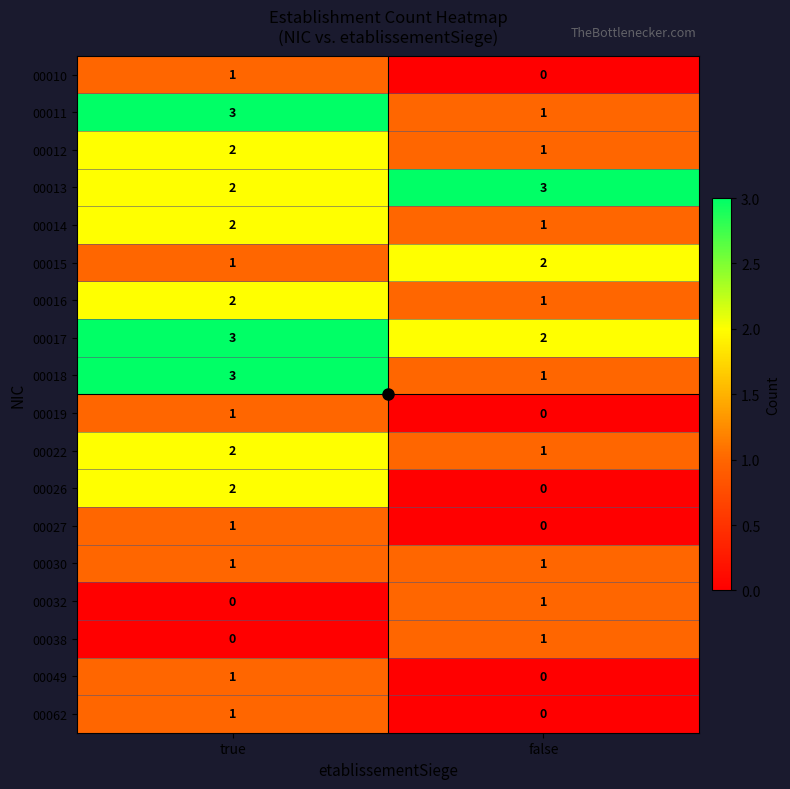

At which category is the sum across all series the highest?

true